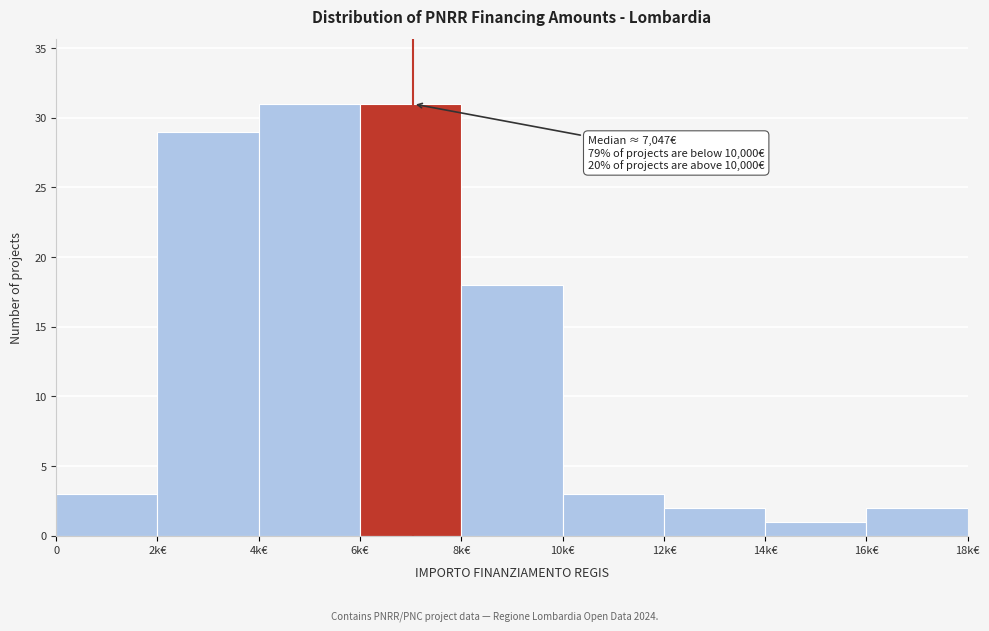

Reading left to right, extract all data points from this chart.

0=3	2k€=29	4k€=31	6k€=31	8k€=18	10k€=3	12k€=2	14k€=1	16k€=2